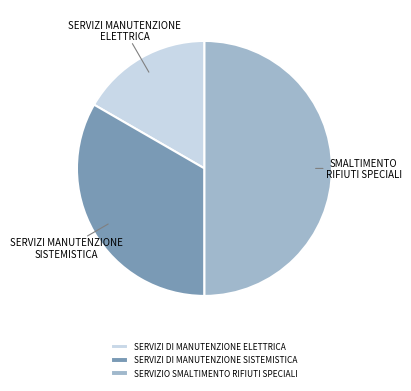

Is it true that SERVIZI DI MANUTENZIONE ELETTRICA is 17% of the pie?

True